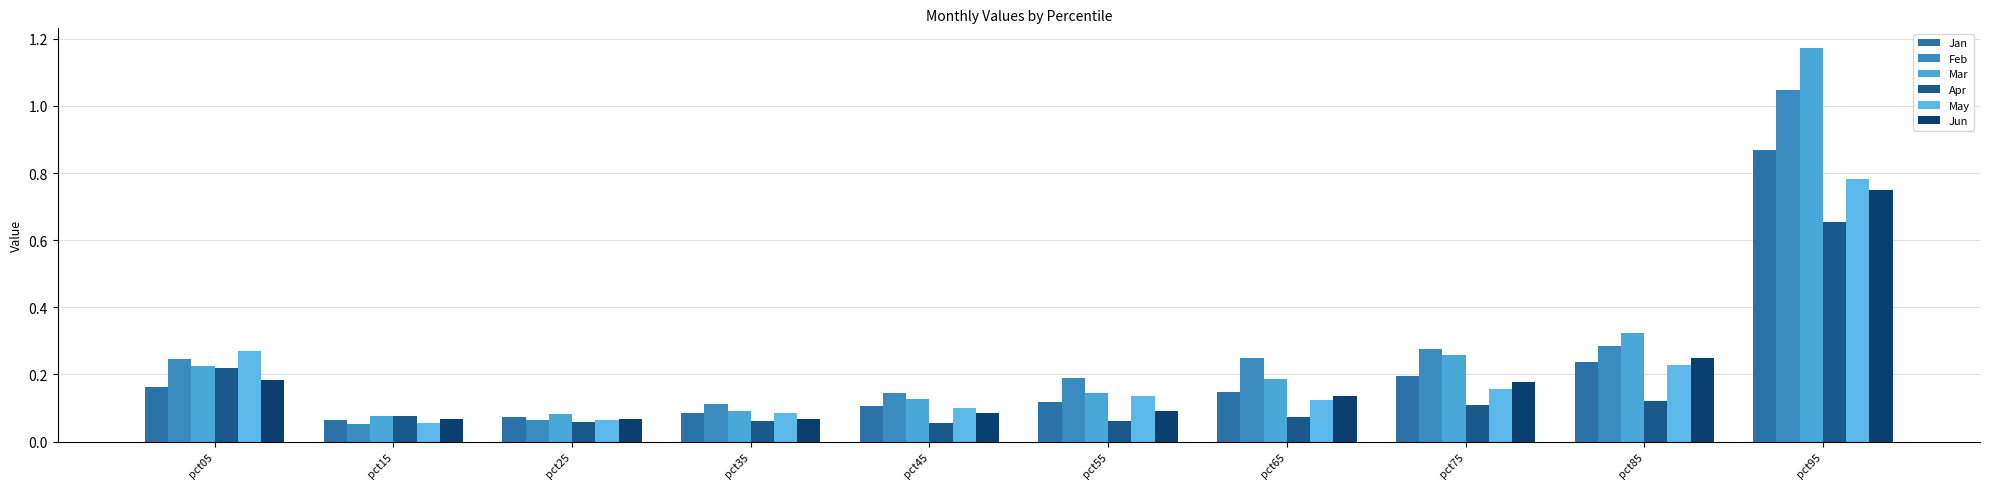

What is the difference between the Feb values at pct25 and pct05?

0.2